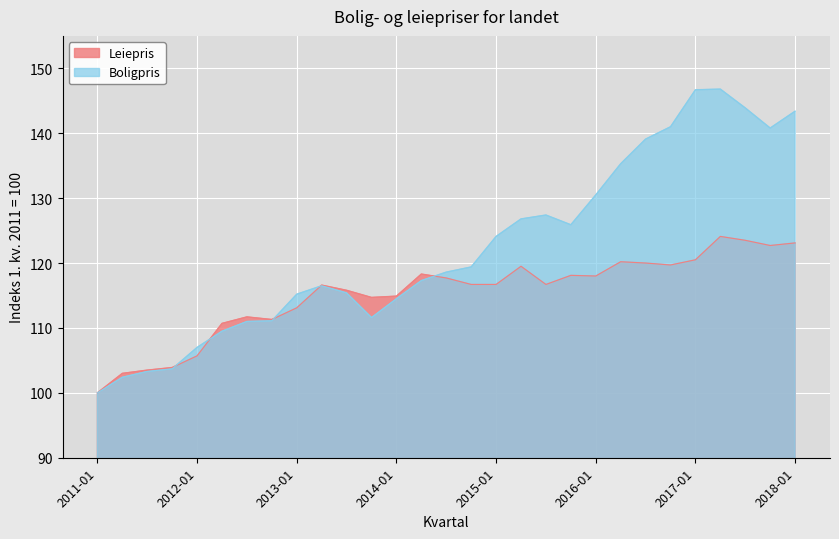

What position from the left is 2011-04?

2